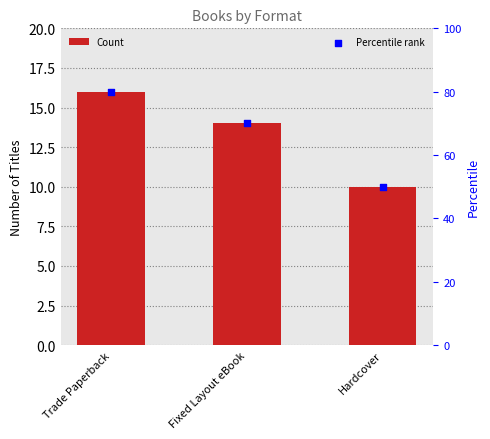

Which series contains the highest Y value?

Percentile rank